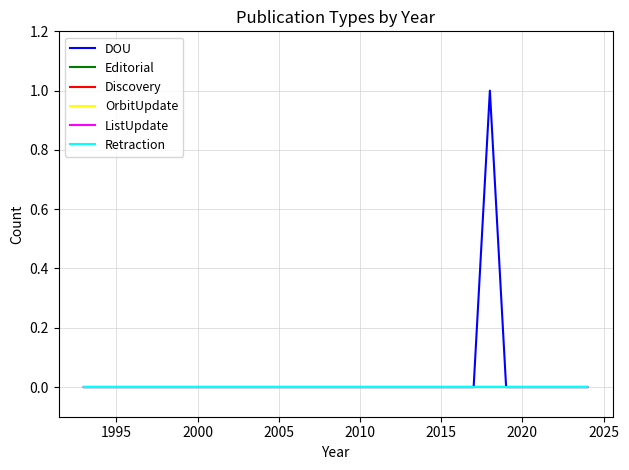

Does the chart display data point markers on the line(s)?

No